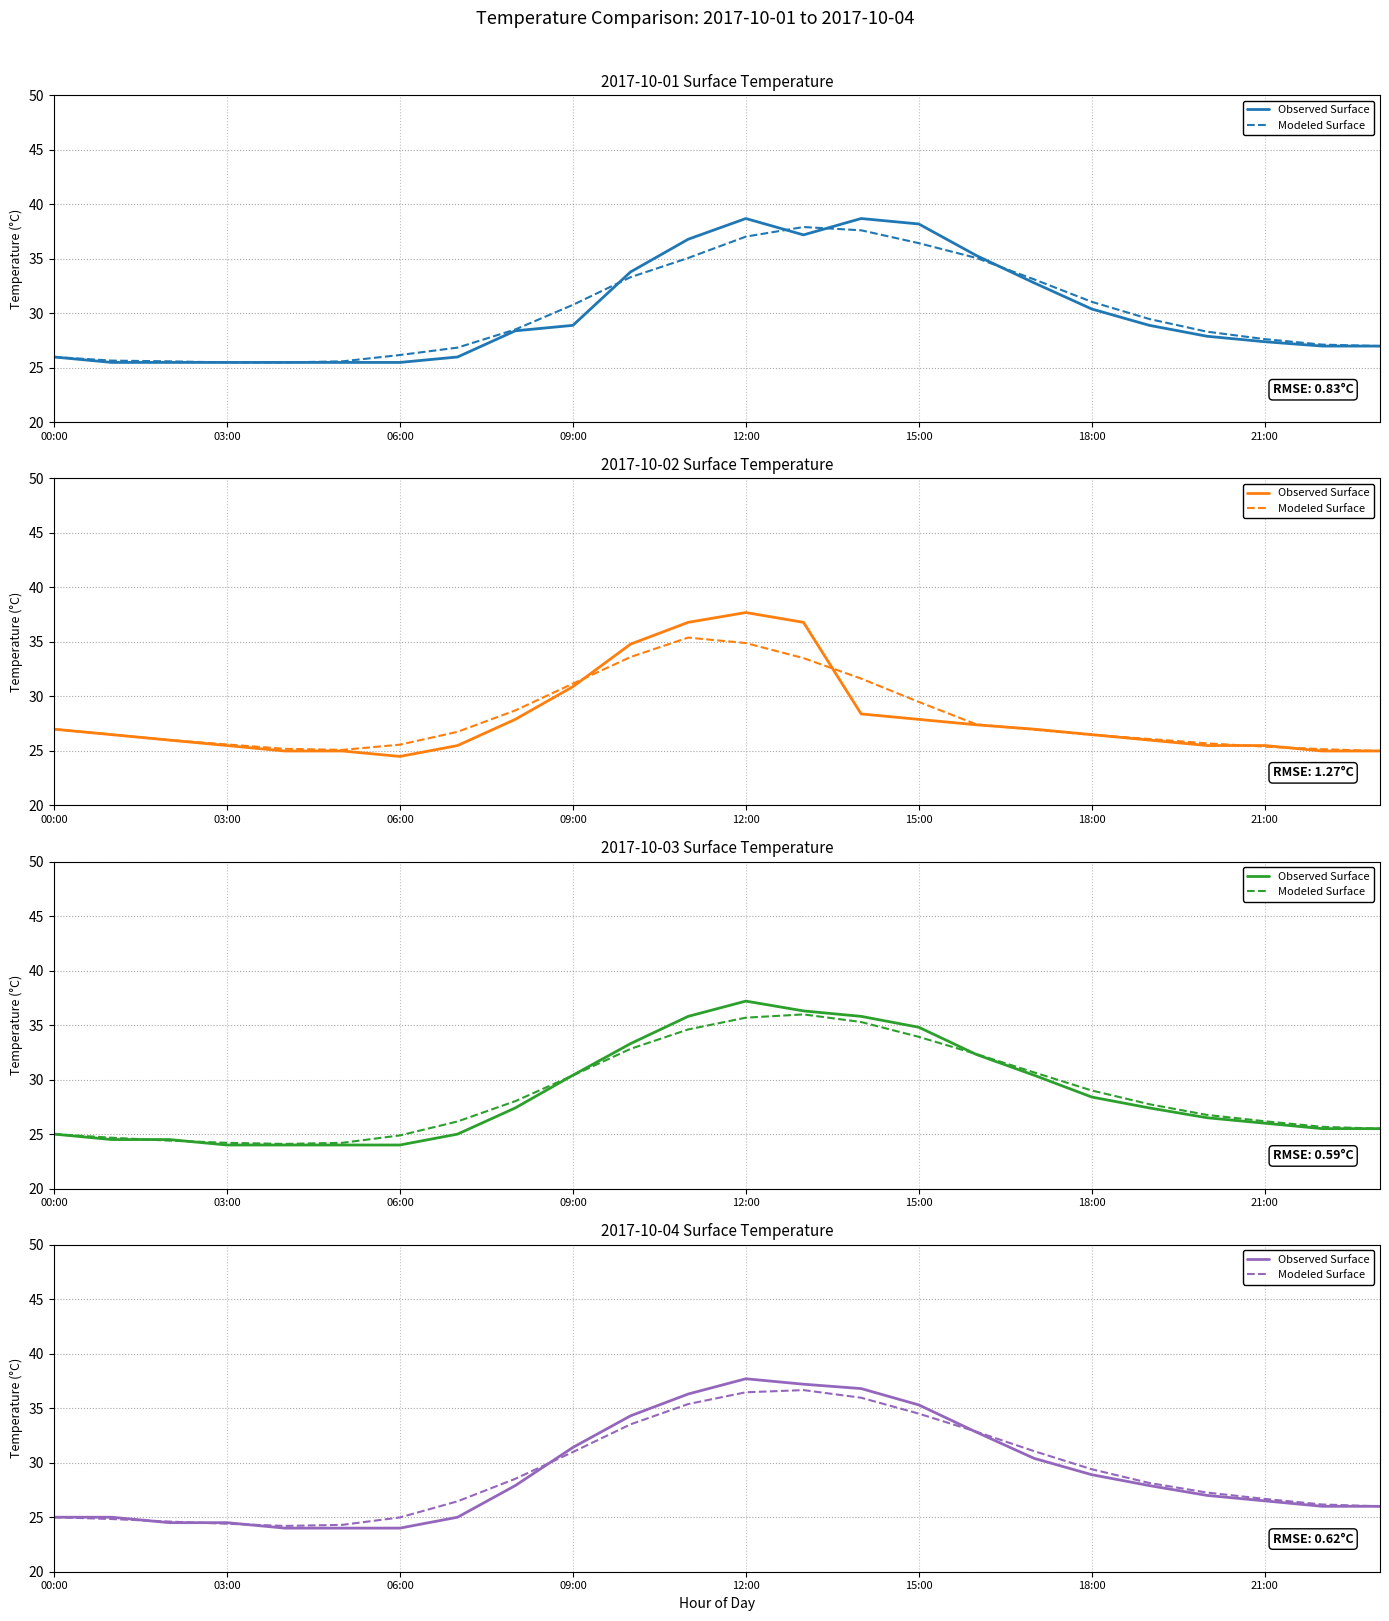

Count the number of data series in this chart.

2